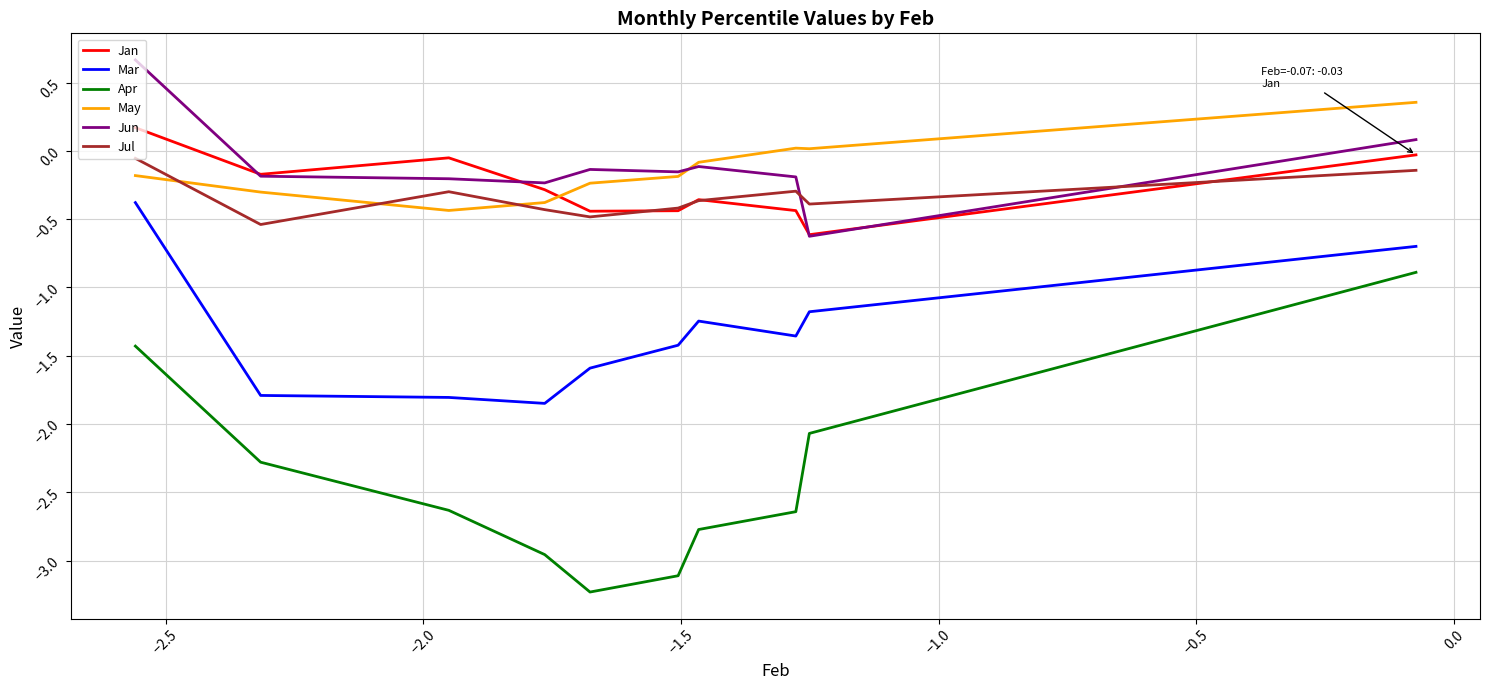

True or false: Jul and Apr cross at least once.

False